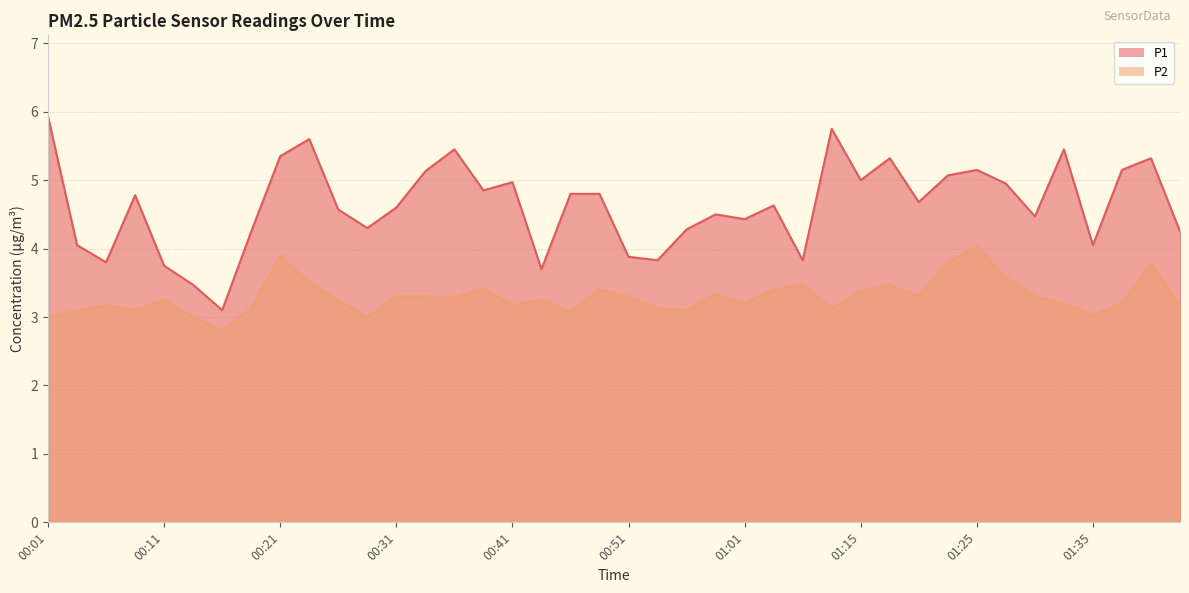

What are all the series names shown in the legend?

P1, P2